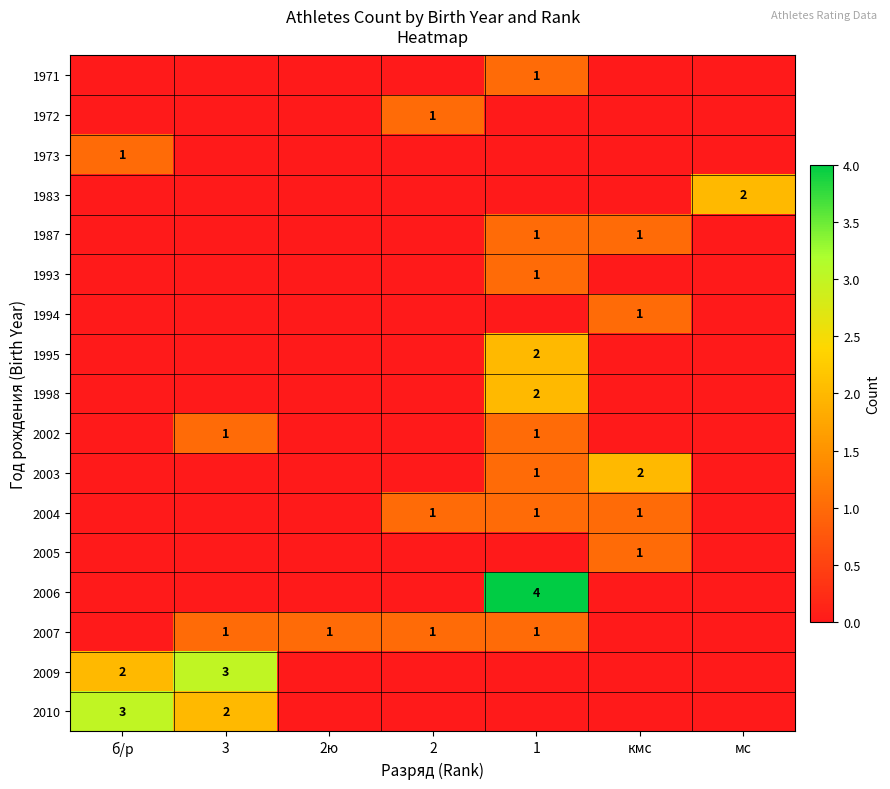

Is it true that 2003 equals 1 at кмс?

False